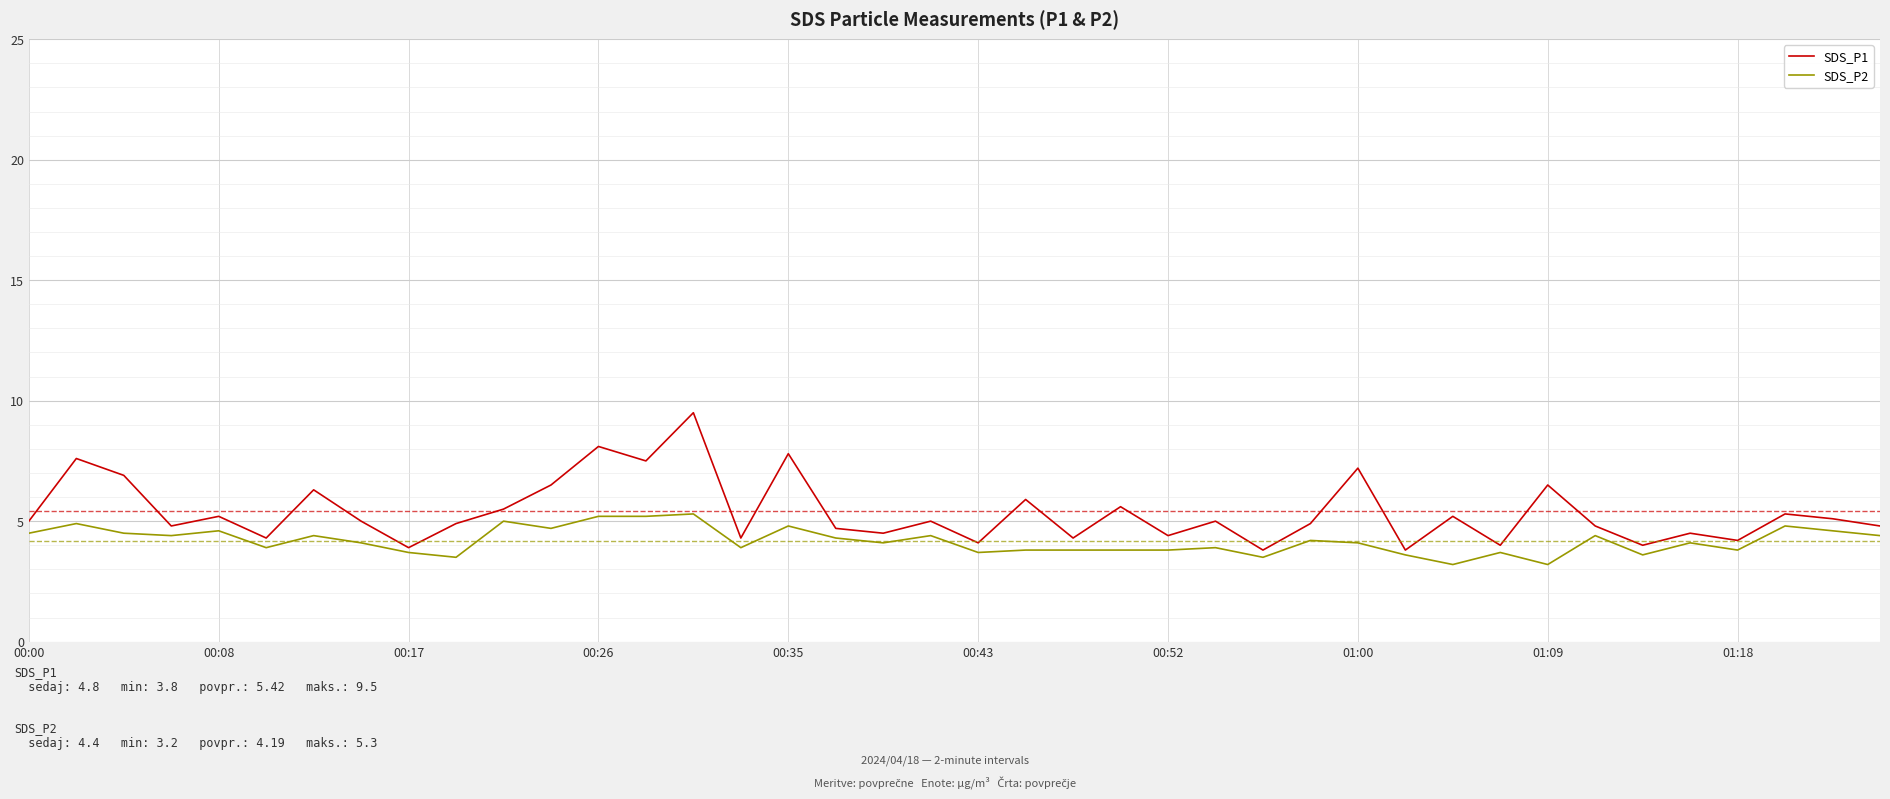

What is the maximum value for SDS_P1?

9.5